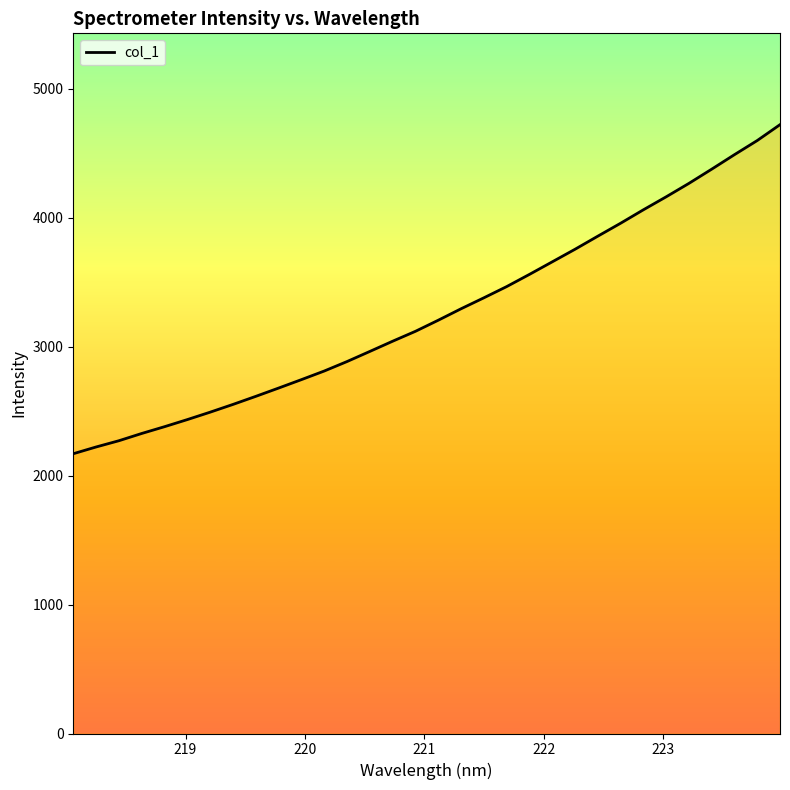

What is the minimum value shown in the chart?

2169.9